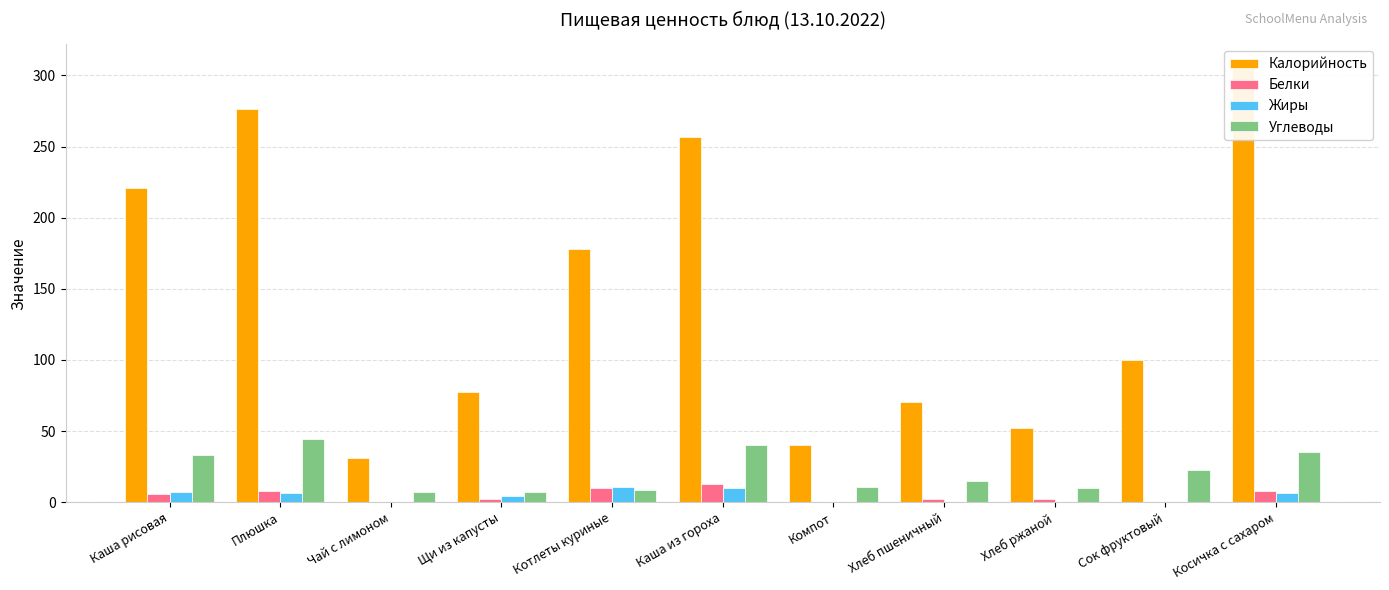

At which label does Калорийность first exceed 100?

Каша рисовая